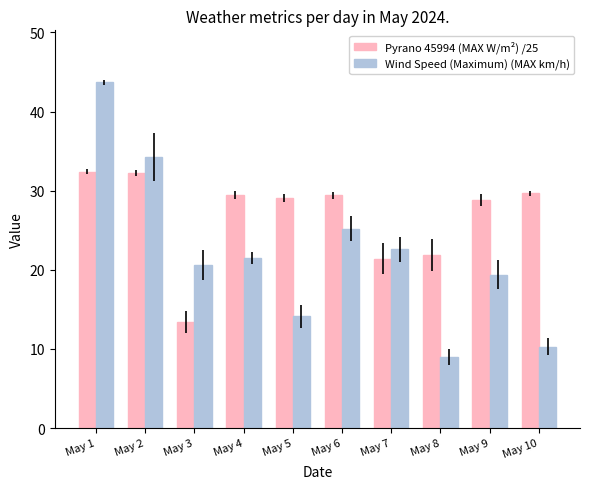

What is the value of the Pyrano 45994 (MAX W/m²) /25 bar at the 8th from the left?

21.8